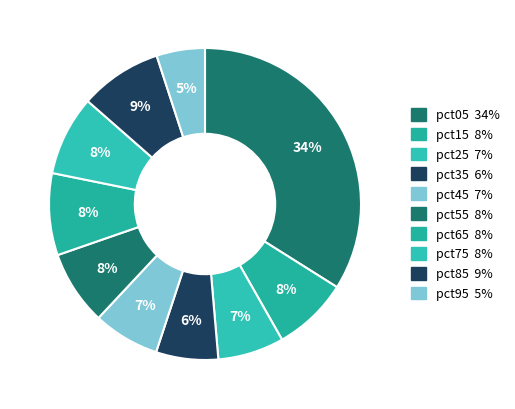

How many segments does this pie chart have?

10